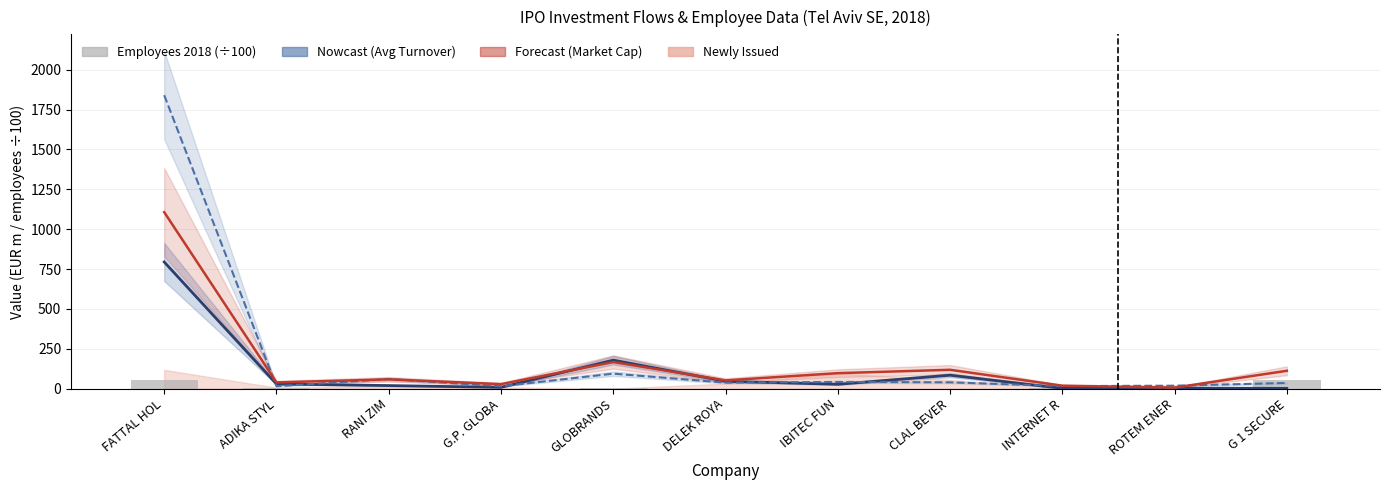

What is the sum of the Avg Turnover 2018 values at IBITEC FUN and DELEK ROYA?

72.9